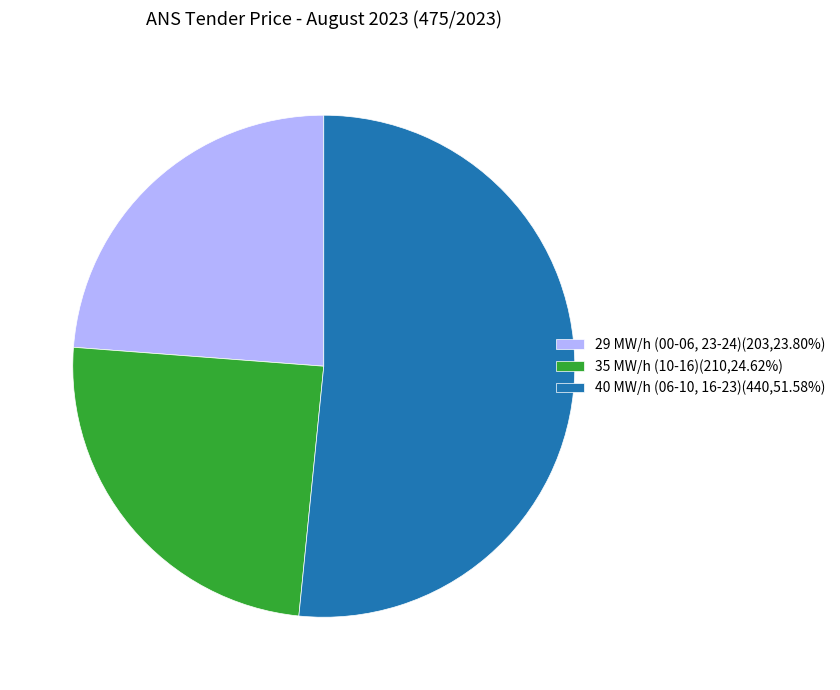

How many segments does this pie chart have?

3